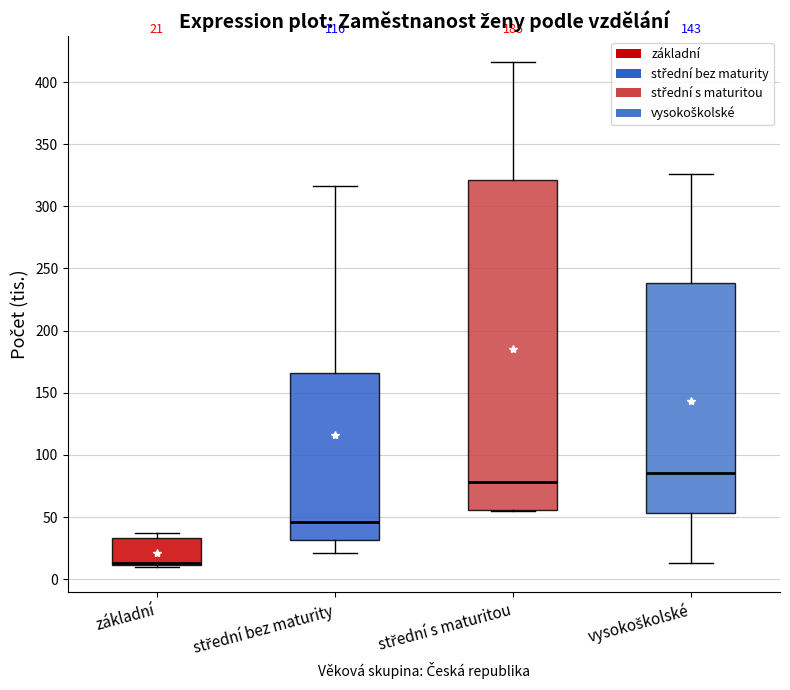

Which box is the tallest, from its lower edge to its upper edge?

střední s maturitou